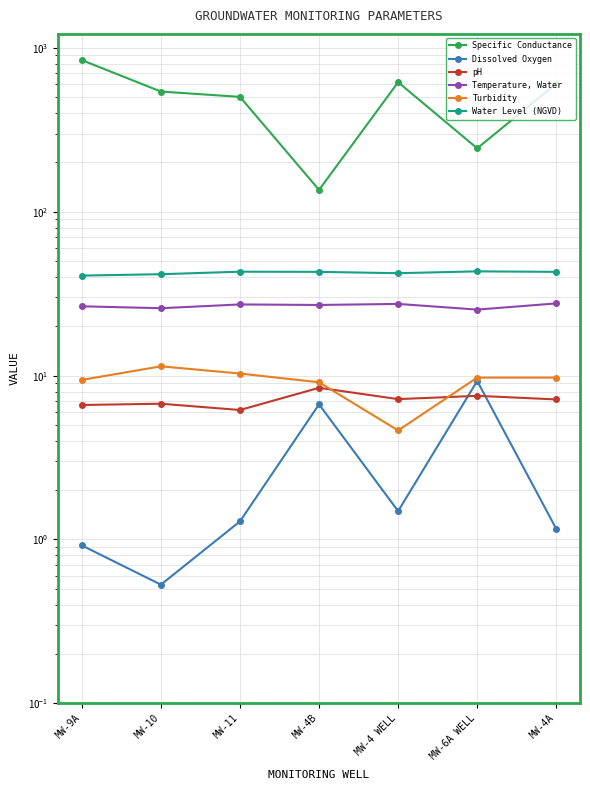

Reading left to right, transcribe all the data shown in this chart.

Specific Conductance: 843.0	542.0	503.0	136.0	618.0	244.0	606.0
Dissolved Oxygen: 0.9	0.5	1.3	6.7	1.5	9.3	1.2
pH: 6.6	6.7	6.2	8.4	7.2	7.5	7.2
Temperature, Water: 26.5	25.8	27.2	27.0	27.4	25.3	27.6
Turbidity: 9.4	11.4	10.3	9.1	4.6	9.7	9.7
Water Level (NGVD): 40.8	41.6	43.1	43.0	42.2	43.3	43.0